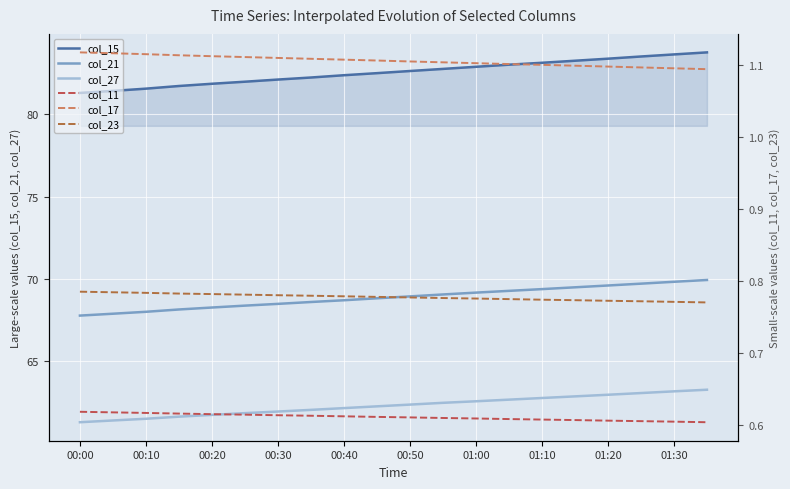

What is the lowest value of the col_17 series?

1.1